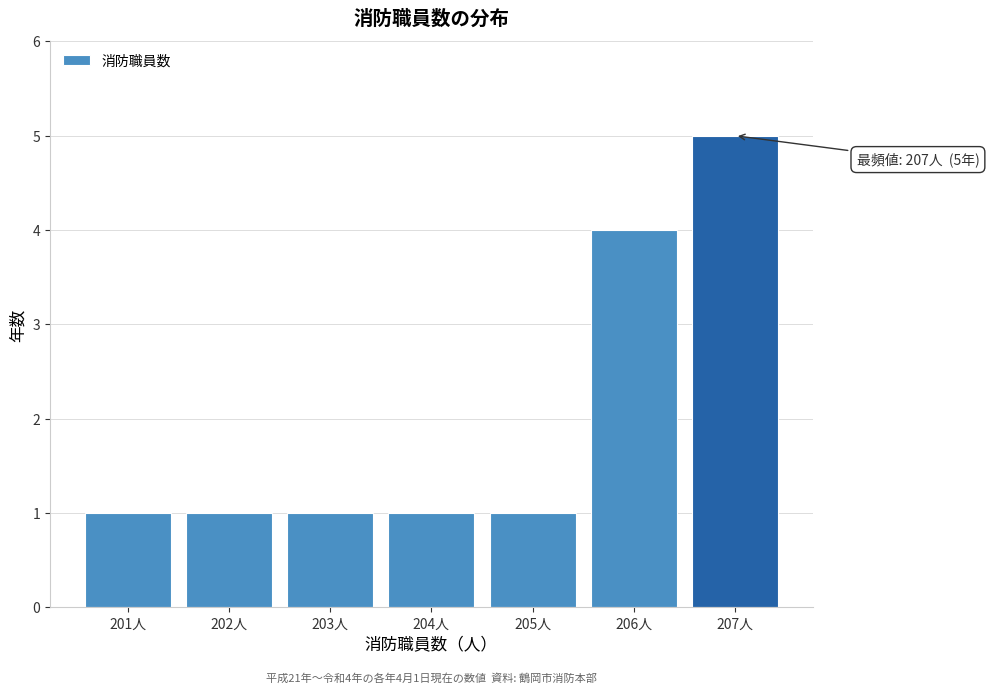

Reading left to right, transcribe all the data shown in this chart.

201人=1	202人=1	203人=1	204人=1	205人=1	206人=4	207人=5